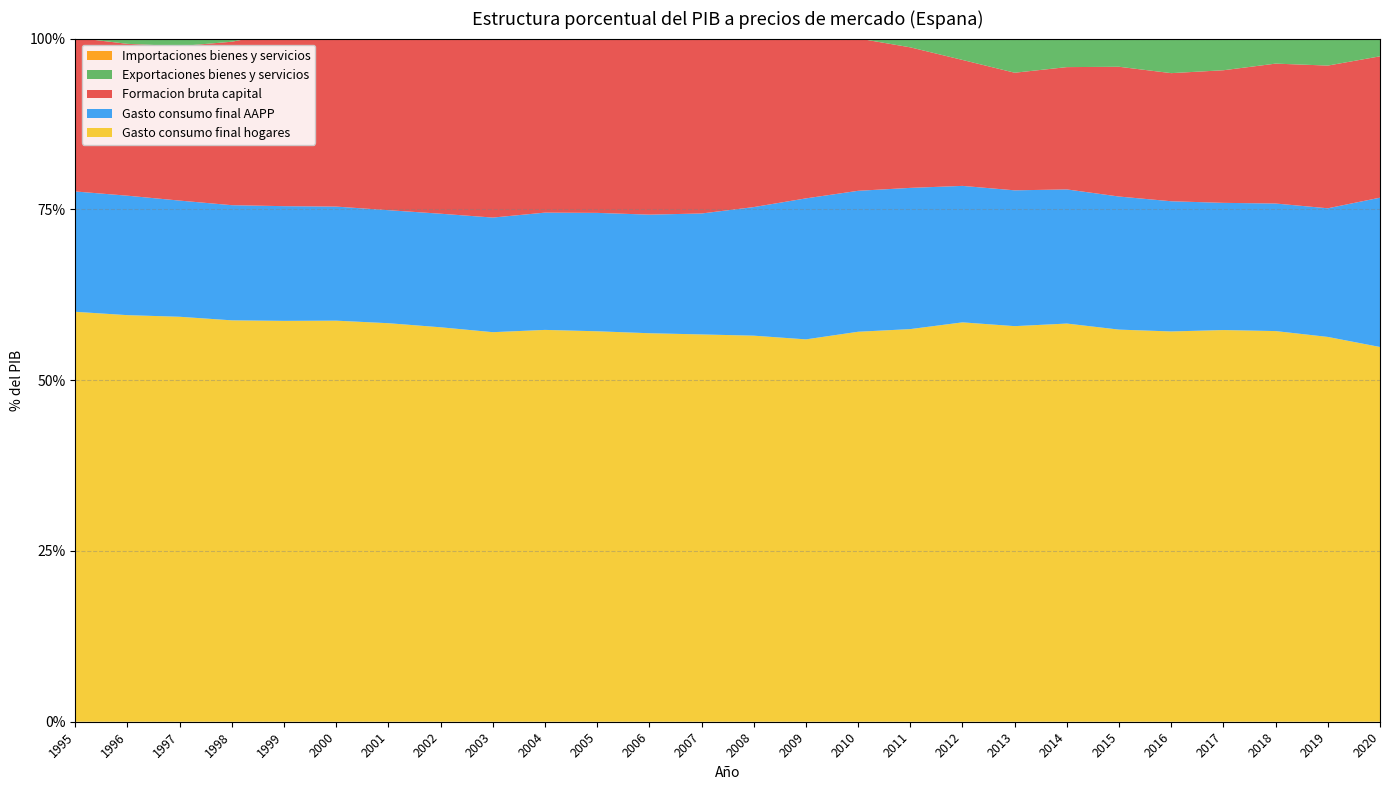

Reading right to left, what are all the values shown in this chart?

Gasto consumo final hogares: 54.9	56.3	57.2	57.3	57.1	57.4	58.3	57.9	58.5	57.5	57.1	56.0	56.5	56.7	56.9	57.2	57.4	57.0	57.7	58.3	58.7	58.7	58.8	59.3	59.5	60.0
Gasto consumo final AAPP: 21.9	18.8	18.7	18.6	19.1	19.5	19.6	19.9	20.0	20.7	20.6	20.6	18.8	17.7	17.4	17.3	17.2	16.8	16.6	16.5	16.7	16.8	16.9	17.0	17.5	17.6
Formacion bruta capital: 20.7	20.9	20.5	19.4	18.8	19.0	17.9	17.2	18.4	20.6	22.3	23.3	28.5	30.4	30.6	29.4	28.3	27.5	26.7	26.5	26.6	25.5	23.9	22.6	22.2	22.5
Exportaciones bienes y servicios: 30.6	35.0	35.2	35.1	33.9	33.6	33.5	33.0	31.5	29.5	26.0	23.1	25.6	26.0	25.2	25.0	25.4	25.6	26.6	27.9	28.6	26.4	26.1	25.7	23.0	21.8
Importaciones bienes y servicios: 29.1	32.0	32.4	31.5	29.9	30.6	30.4	29.0	29.4	29.3	27.0	23.9	30.4	31.8	30.9	29.8	29.1	27.8	28.5	30.1	31.5	28.3	26.6	25.5	23.2	22.9